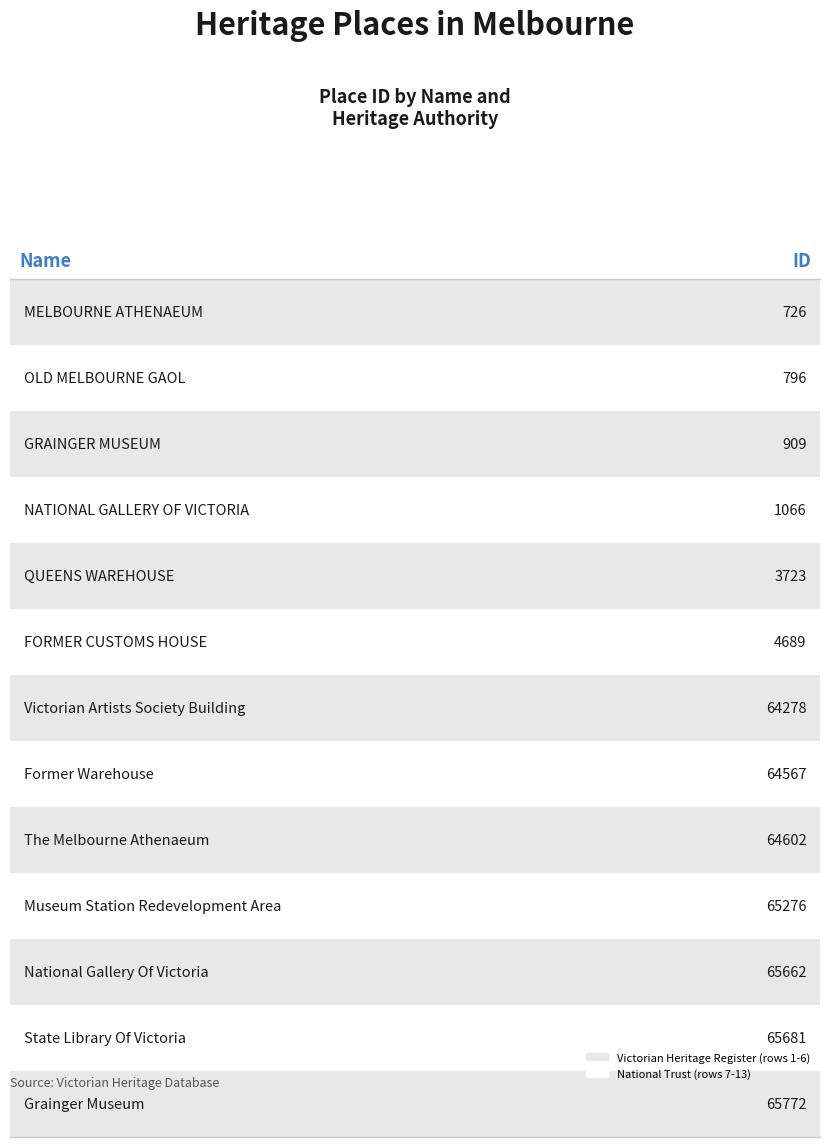

How many data points are less than 64278?

6